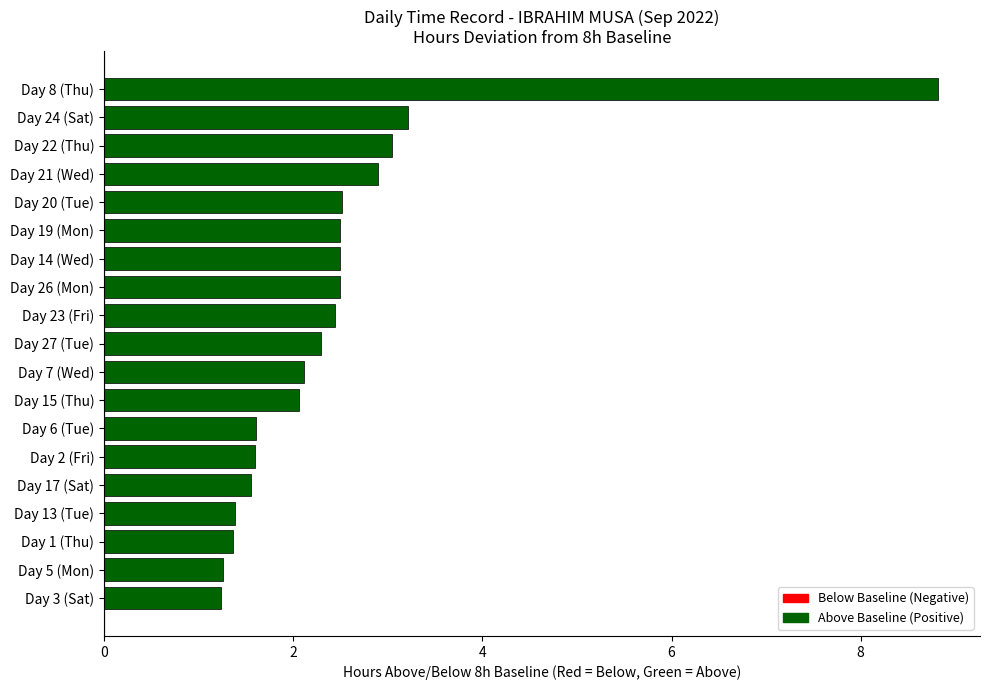

What is the change in value from Day 2 (Fri) to Day 15 (Thu)?

+0.5